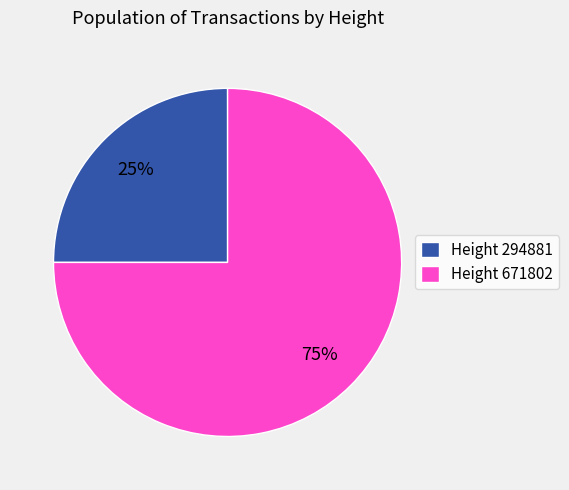

Which slice is the smallest?

Height 294881